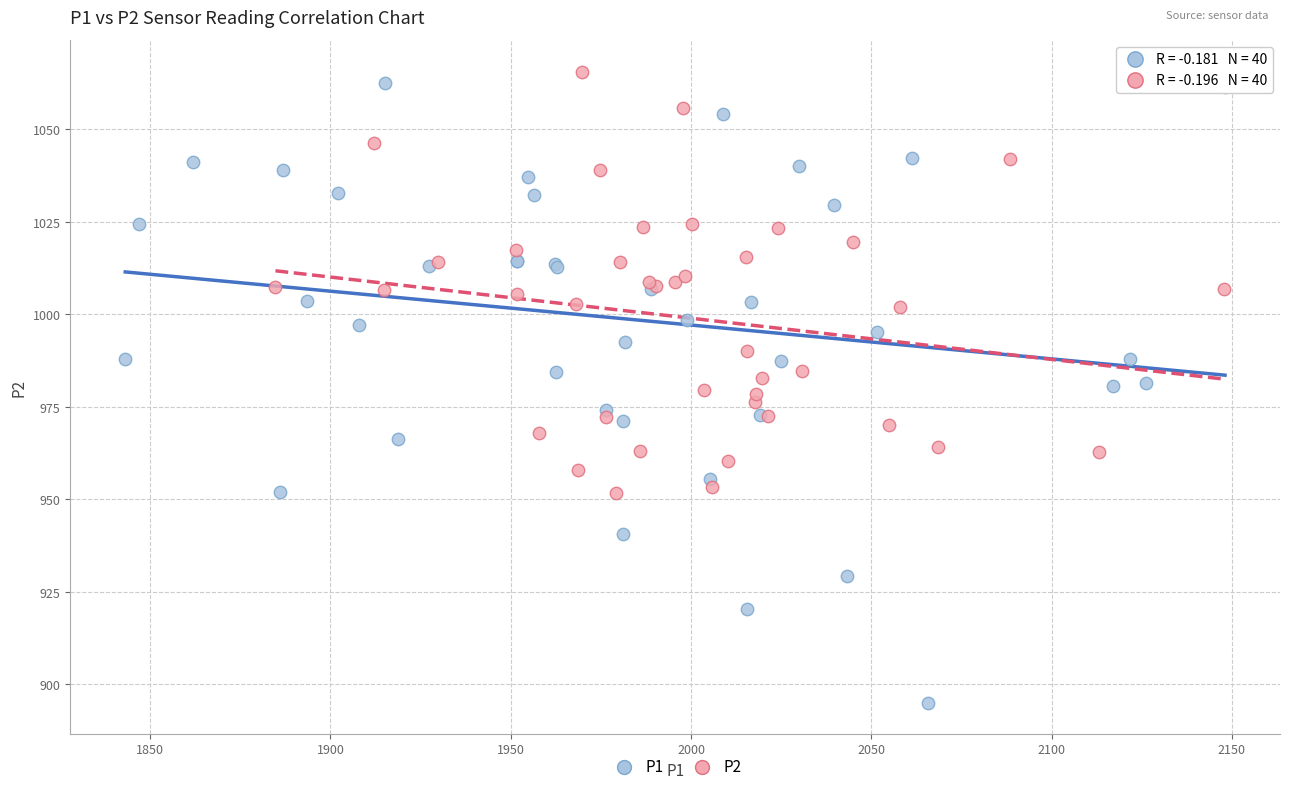

What are all the series names shown in the legend?

P1, P2